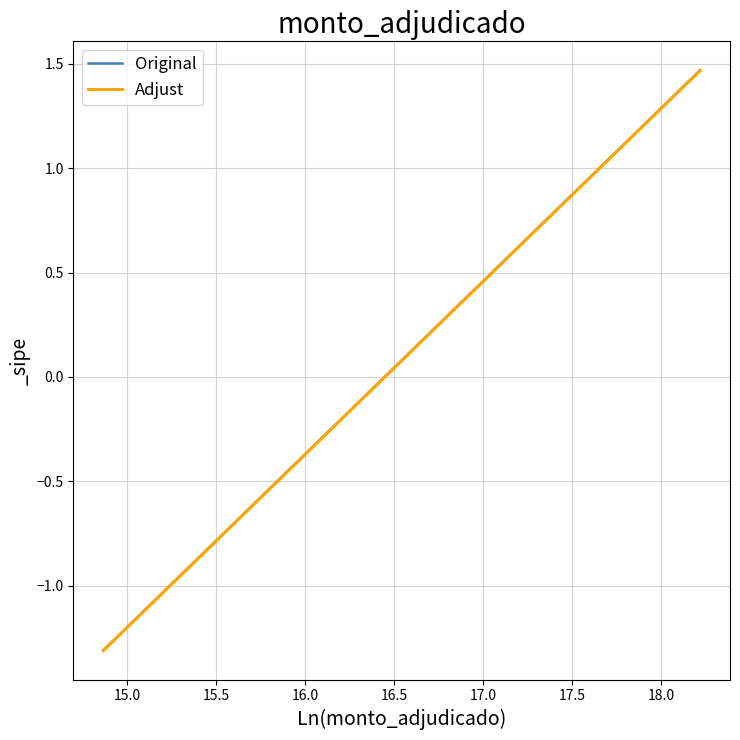

True or false: Adjust has more than 0 interior local peaks.

False